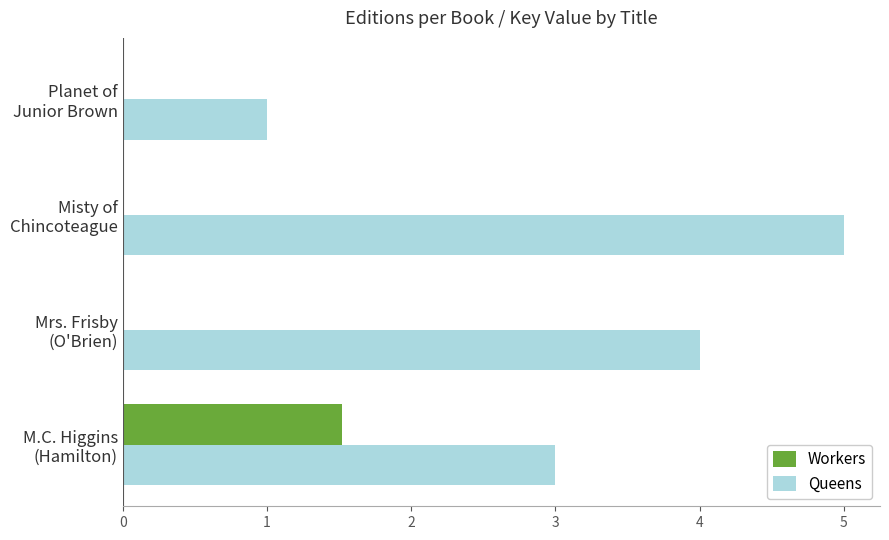

What are all the series names shown in the legend?

Workers, Queens